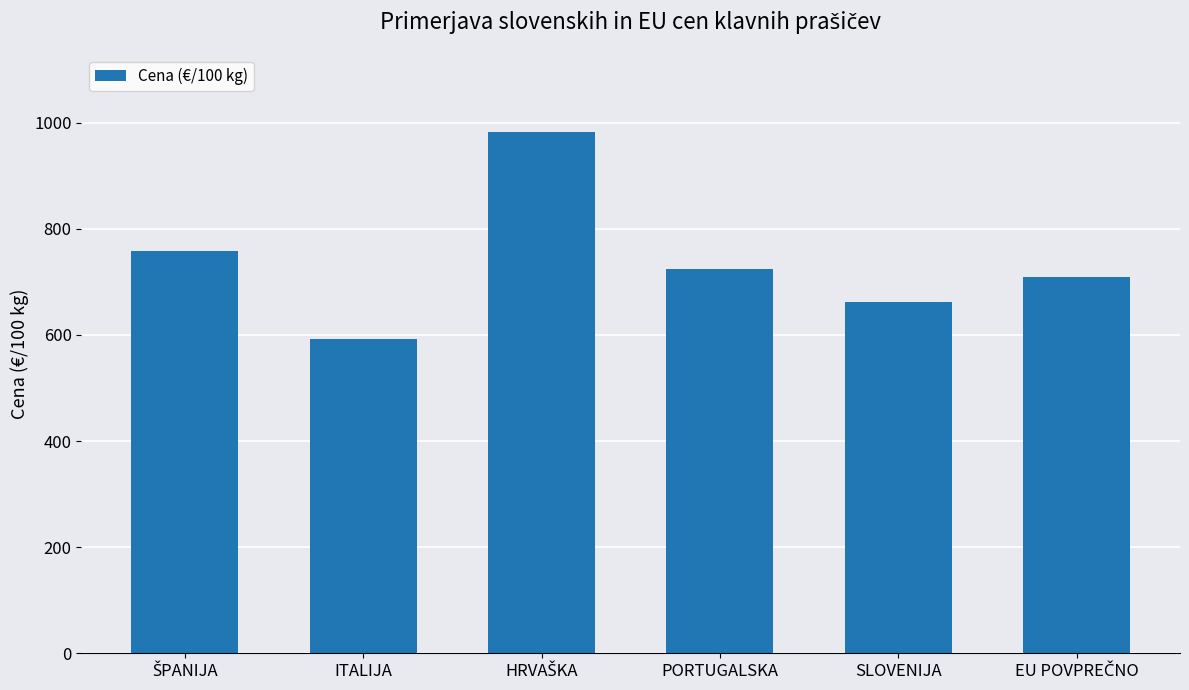

What is the maximum value shown in the chart?

982.1